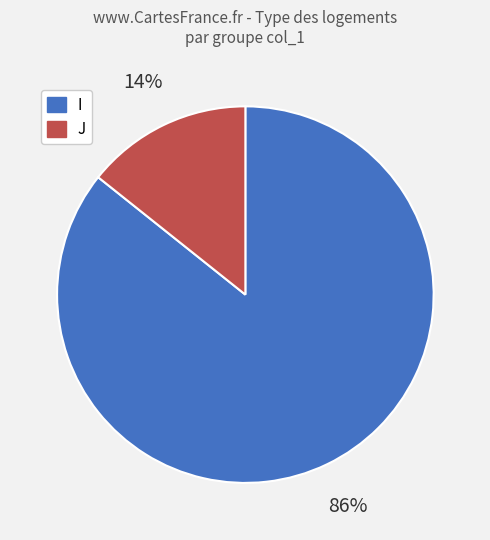

What is the ratio of the value at J to the value at I?

0.2